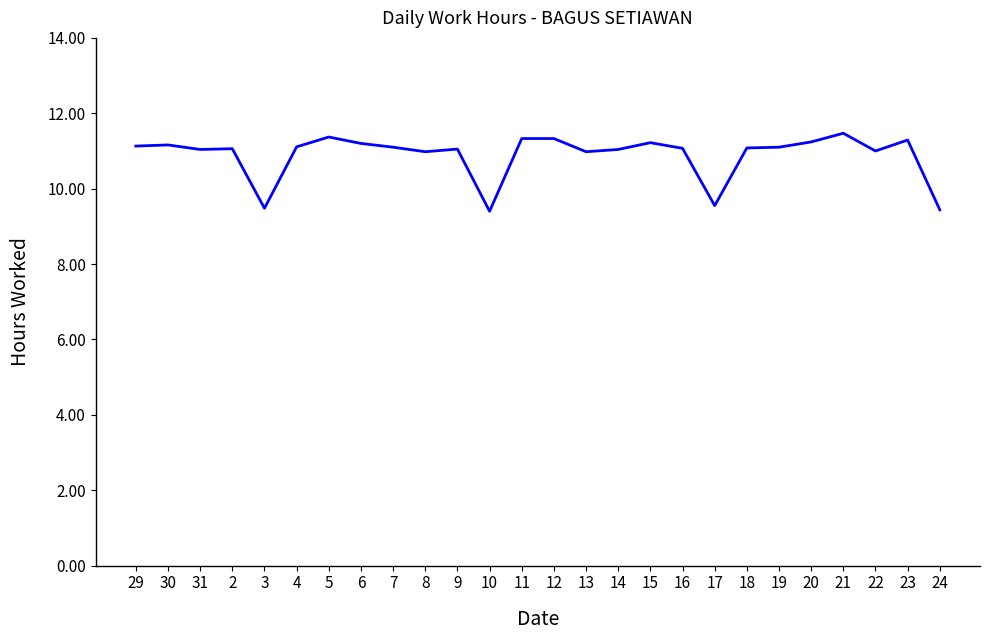

True or false: the data shows 4.4 at 13.

False